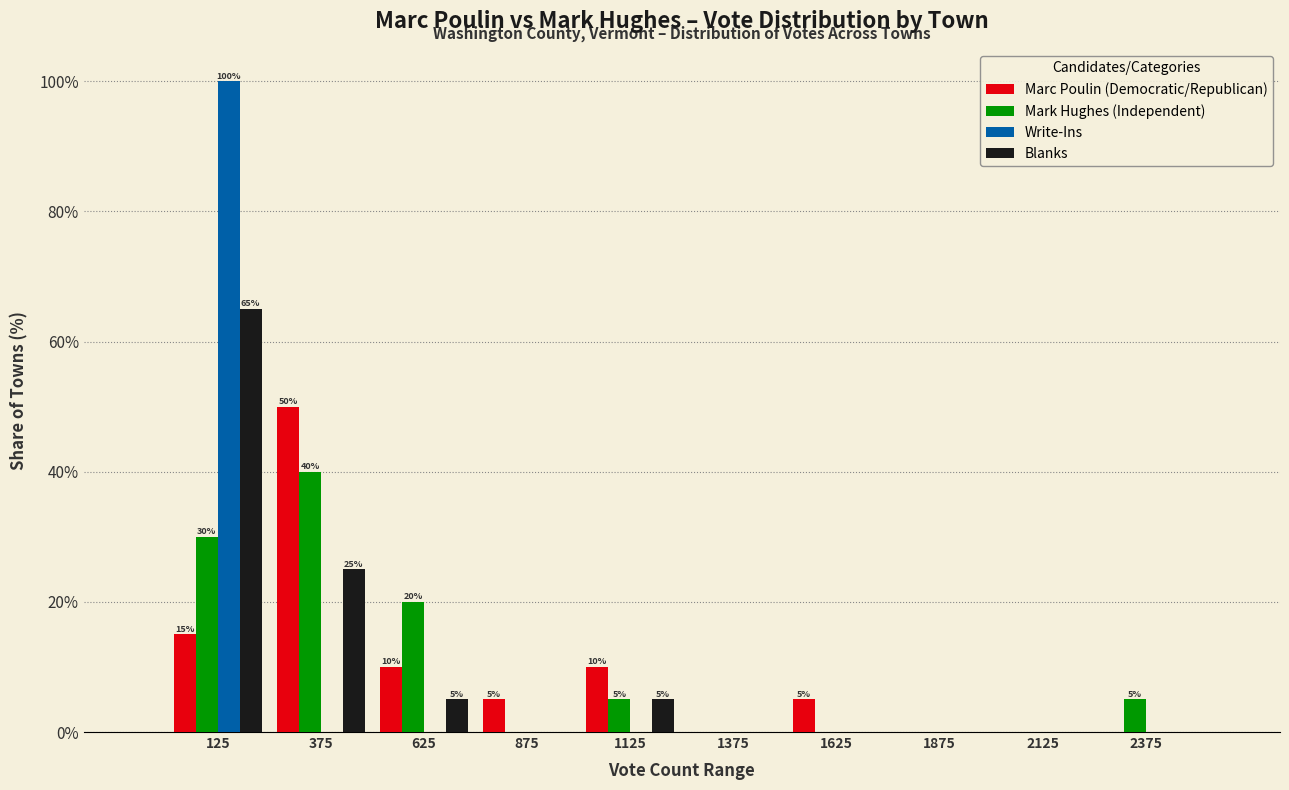

In the Mark Hughes (Independent) series, which range on the x-axis has the tallest bar?

250 to 500